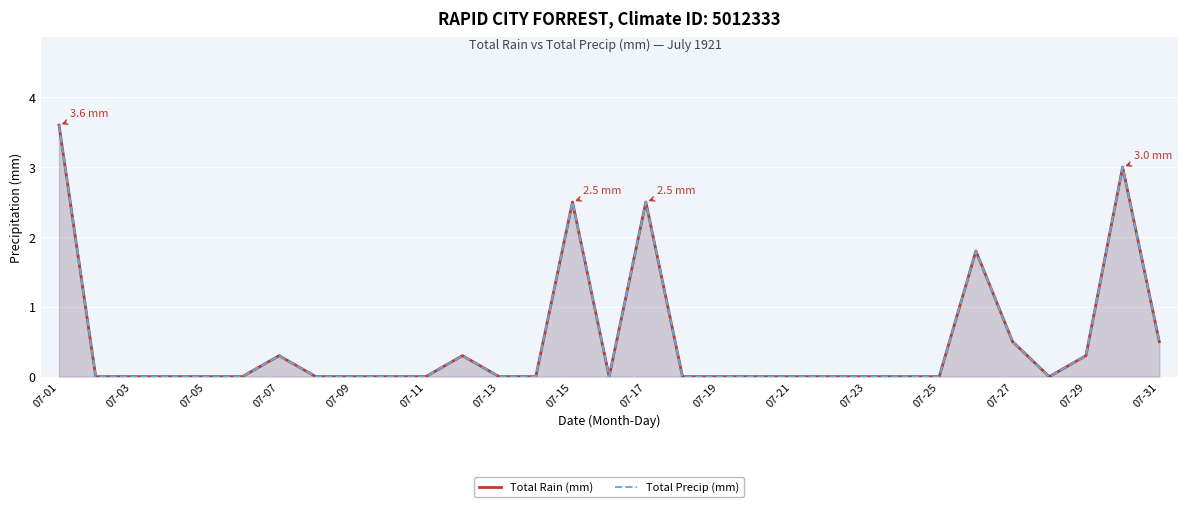

True or false: Total Precip (mm) has a value of 0.0 at 07-23.

True